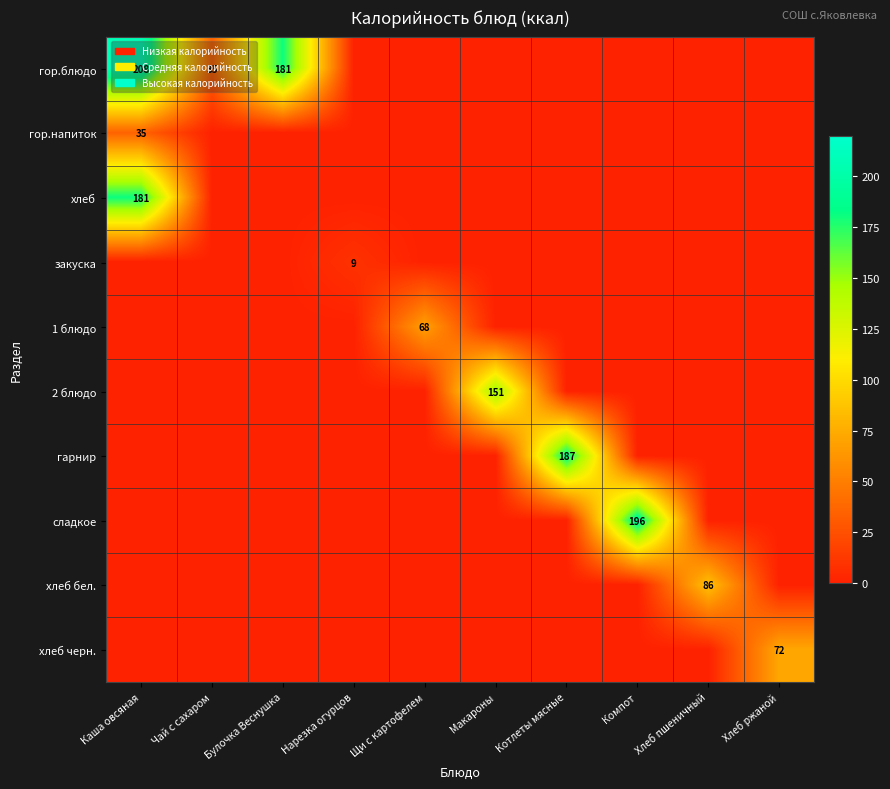

True or false: сладкое has a value of 264 at Компот.

False